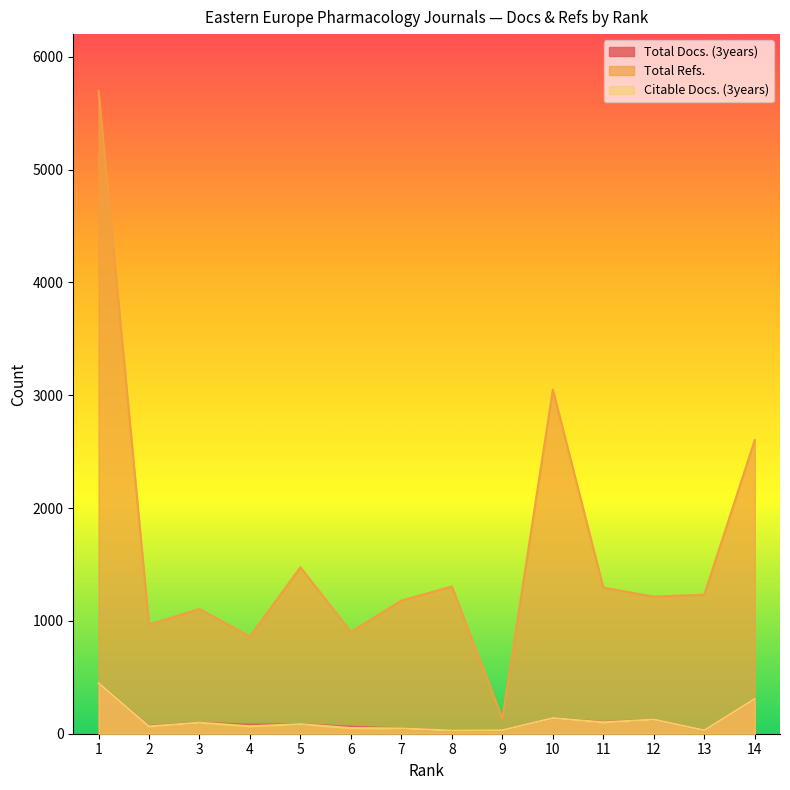

Reading left to right, what are all the values shown in this chart?

Total Docs. (3years): 448	69	98	80	85	62	47	28	31	139	104	126	30	309
Total Refs.: 5698	968	1105	862	1475	902	1180	1305	134	3050	1295	1215	1232	2602
Citable Docs. (3years): 448	65	98	66	85	50	47	28	31	139	101	126	30	309